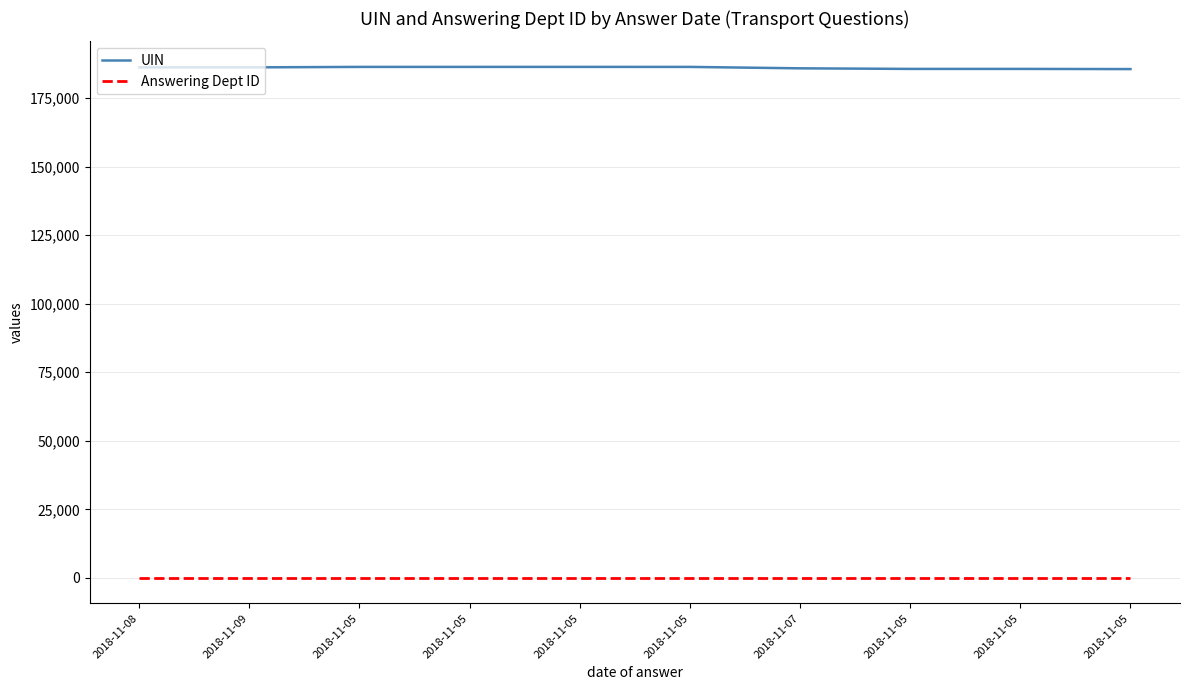

At which label does UIN reach its peak?

2018-11-05